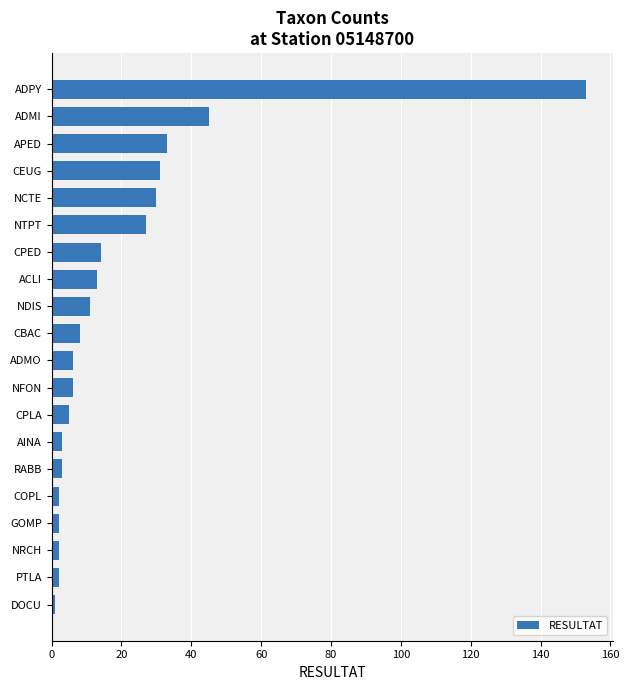

Does the chart contain any negative values?

No